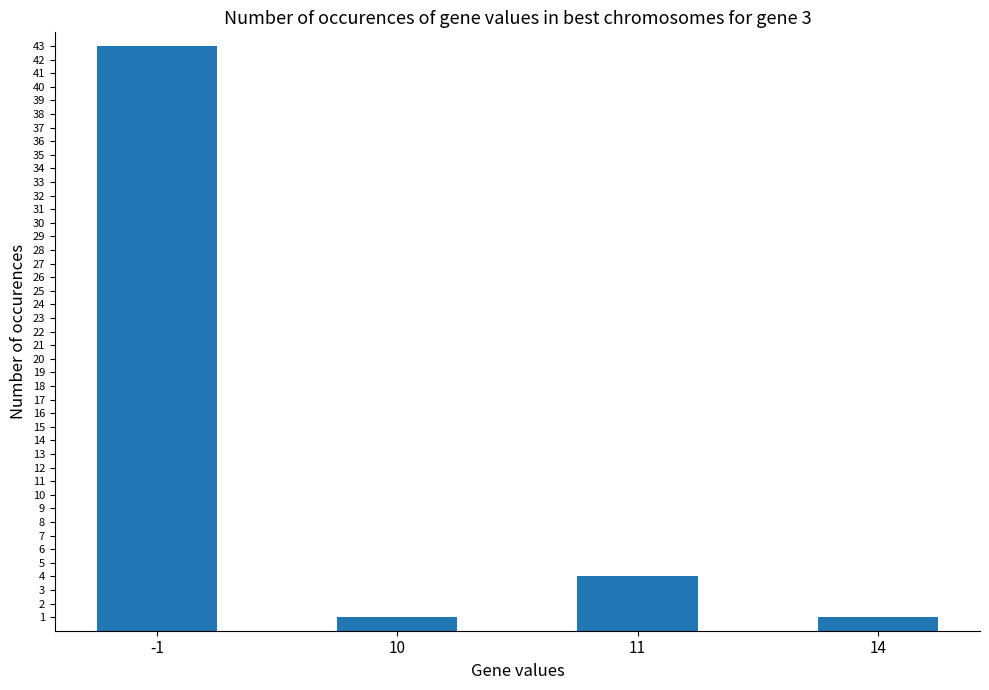

What is the maximum value shown in the chart?

43